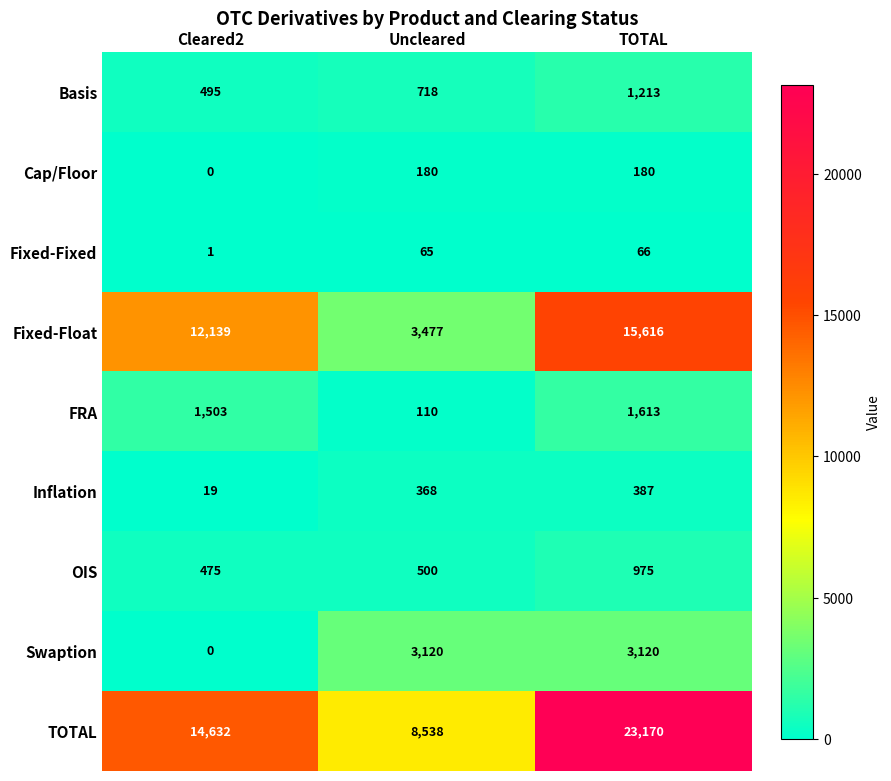

What is the sum of the Basis values at TOTAL and Cleared2?

1708